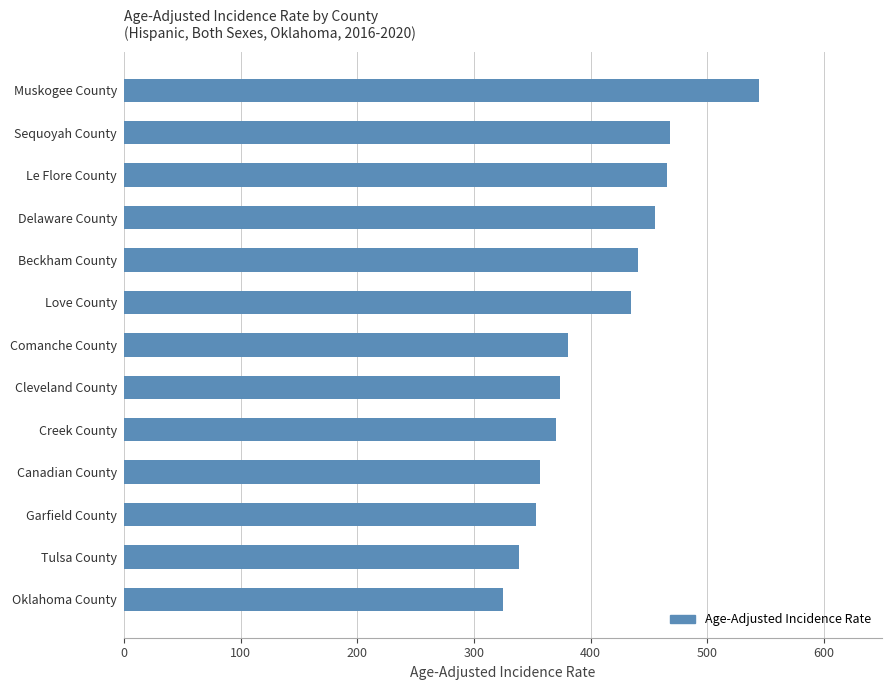

How many bars are there in total?

13